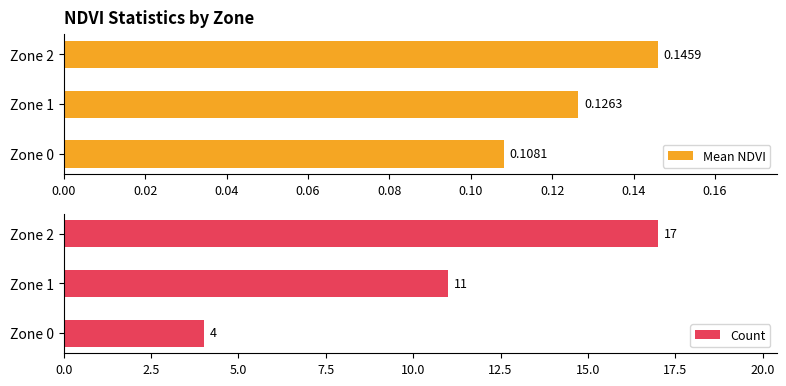

Reading left to right, list all the values displayed in this chart.

Mean NDVI: 0.1	0.1	0.1
Count: 4.0	11.0	17.0